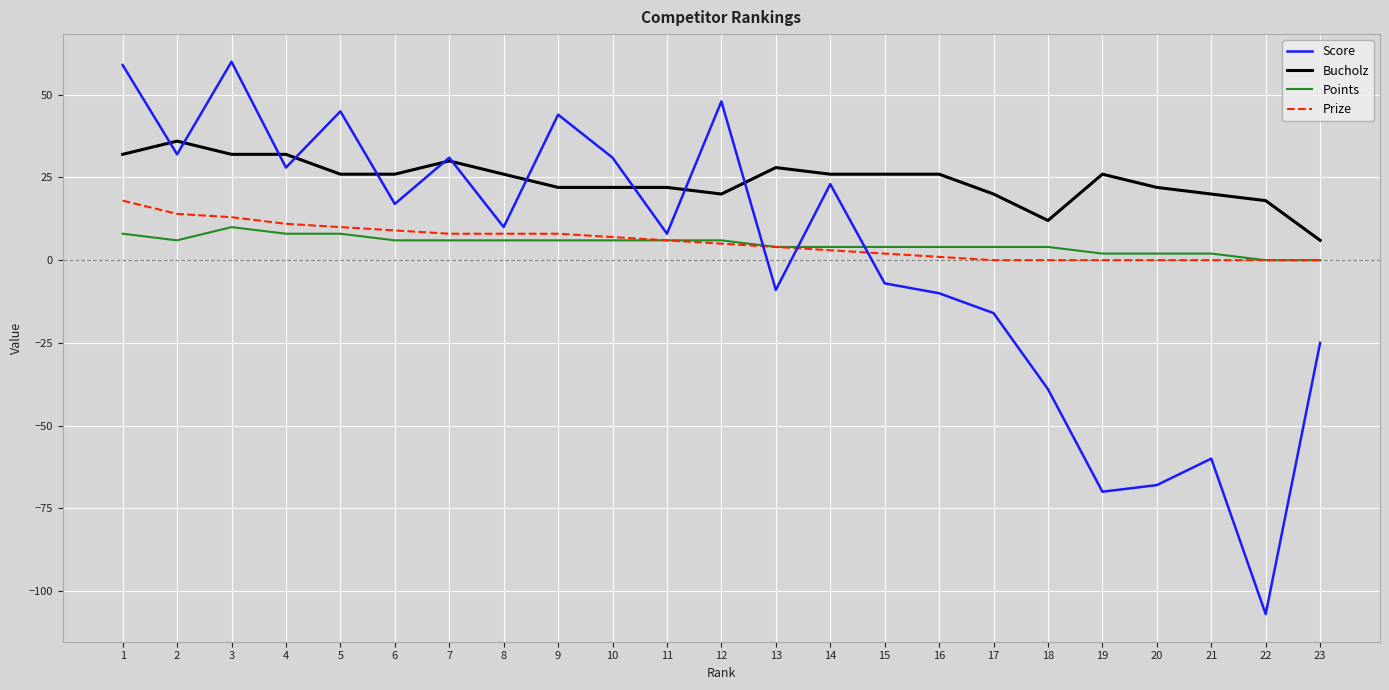

Is the value of Points at 9 greater than the value of Prize at 18?

Yes